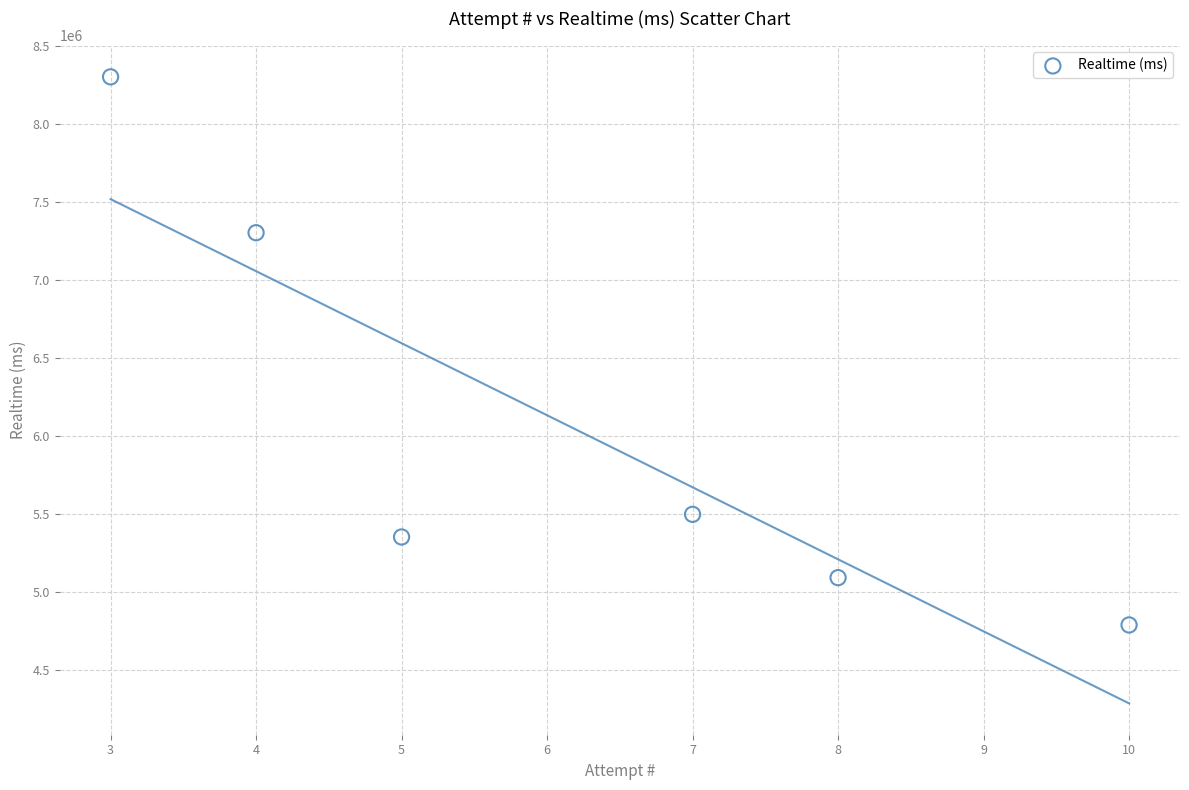

What Y value in the scatter plot is closest to 6545925?

7302550